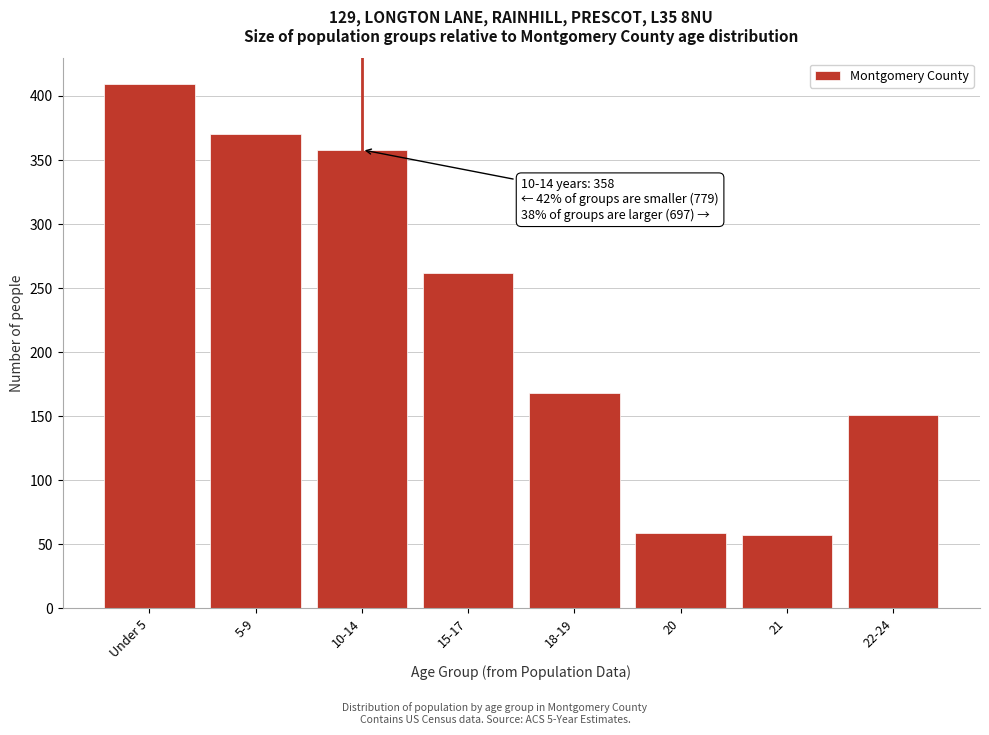

Reading right to left, what are all the values shown in this chart?

22-24=151	21=57	20=59	18-19=168	15-17=262	10-14=358	5-9=370	Under 5=409